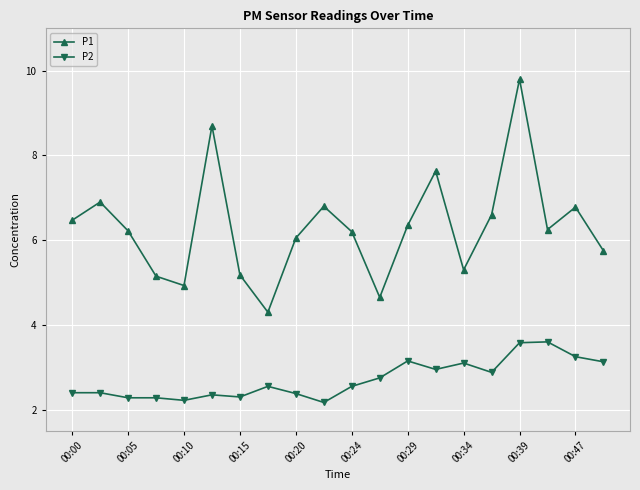

True or false: P1 and P2 cross at least once.

False